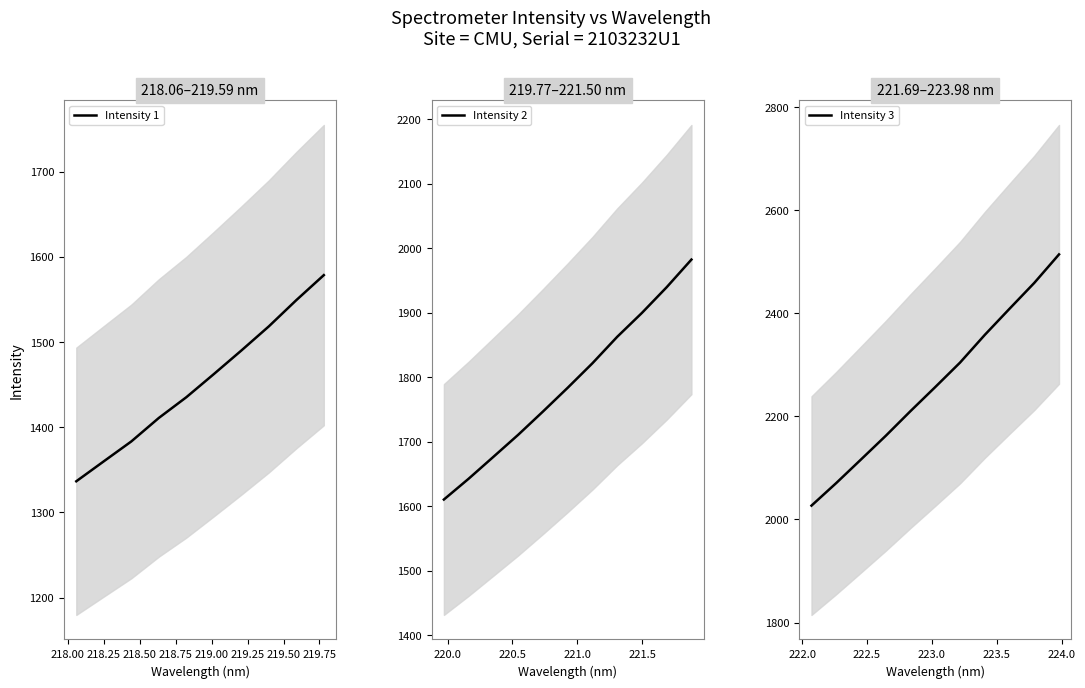

What is the label of the 30th point from the left?

223.5987